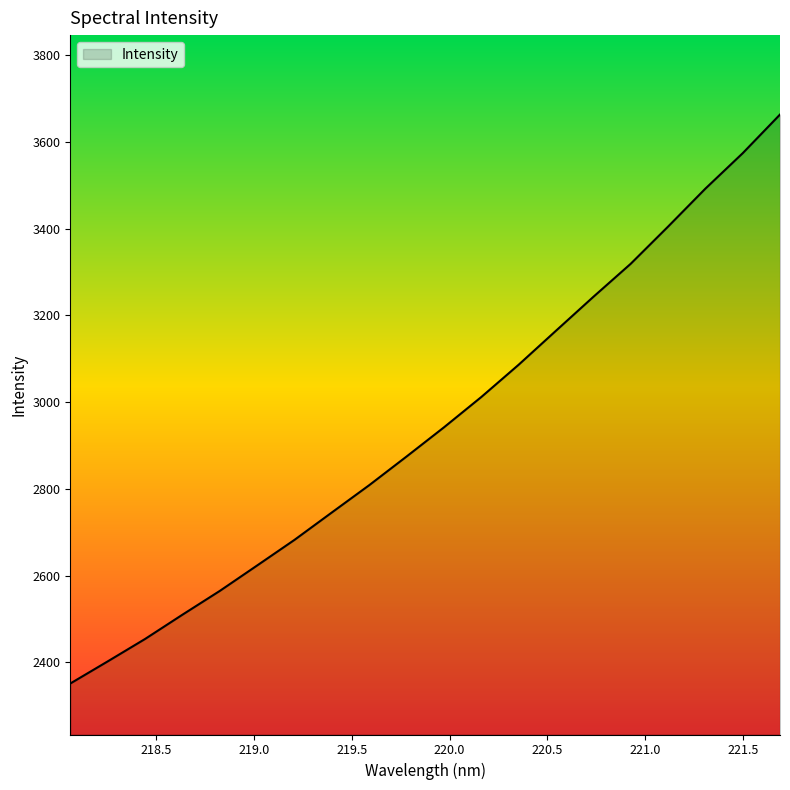

True or false: there are more than 2 points higher than both neighbors.

False